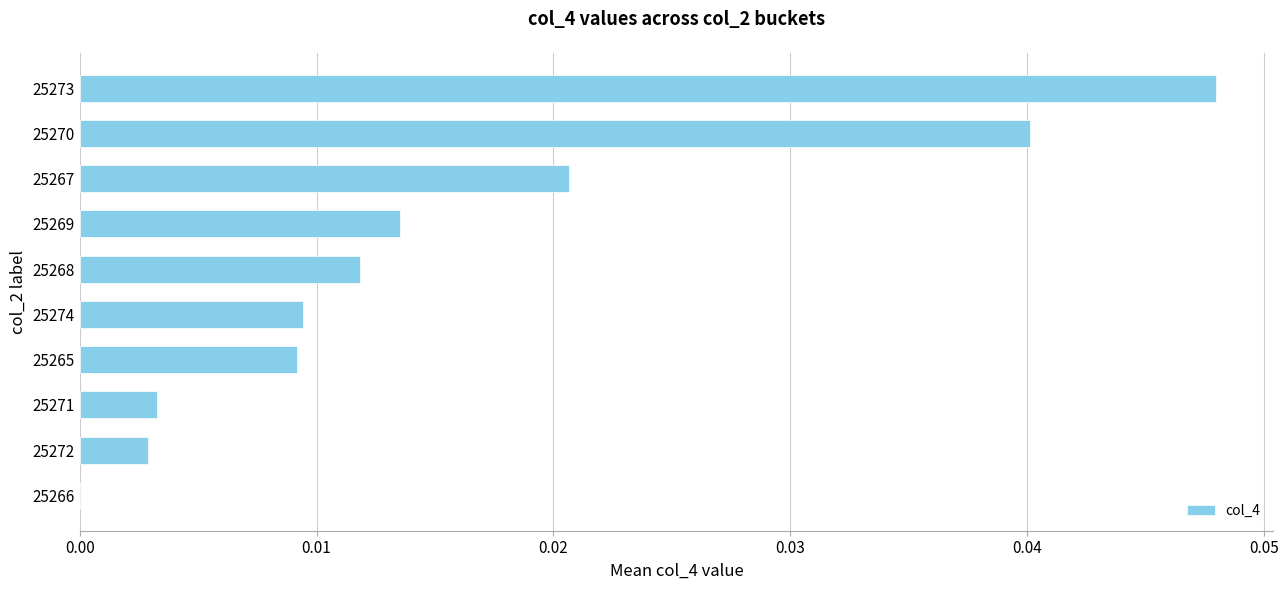

How many data points are above 0?

9